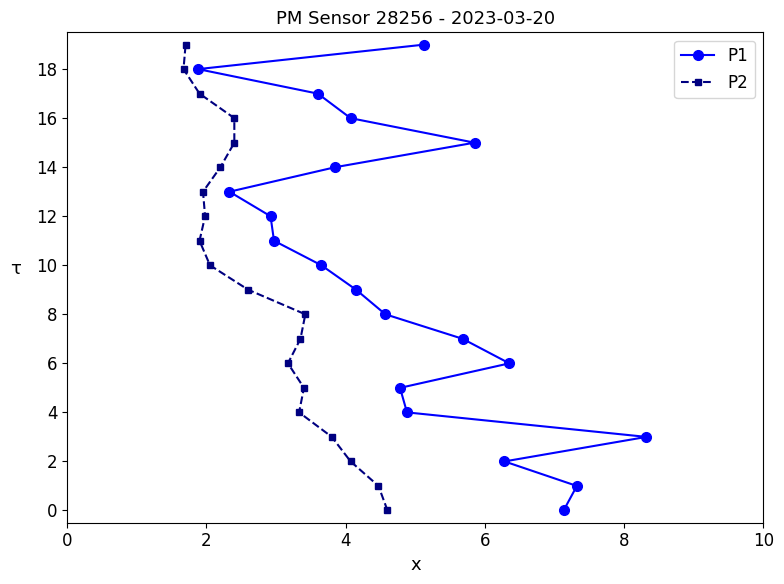

What is the difference between the maximum and minimum values in the P1 series?

19